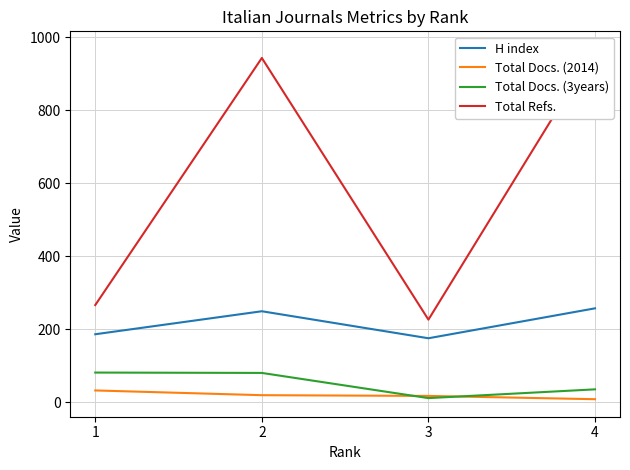

What is the value of the Total Docs. (2014) point at the 3rd from the left?

17